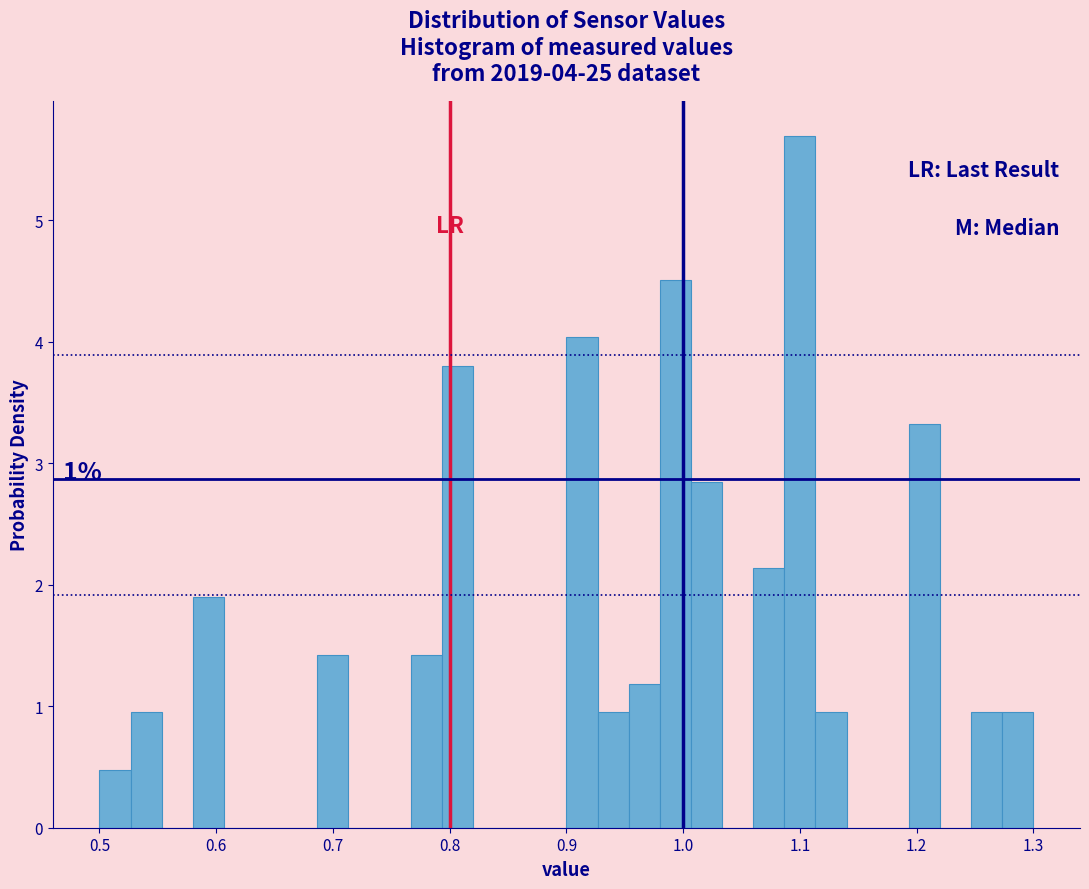

Around what value on the x-axis is the tallest bar? Give the approximate position of its centre, as read against the axis.

1.10